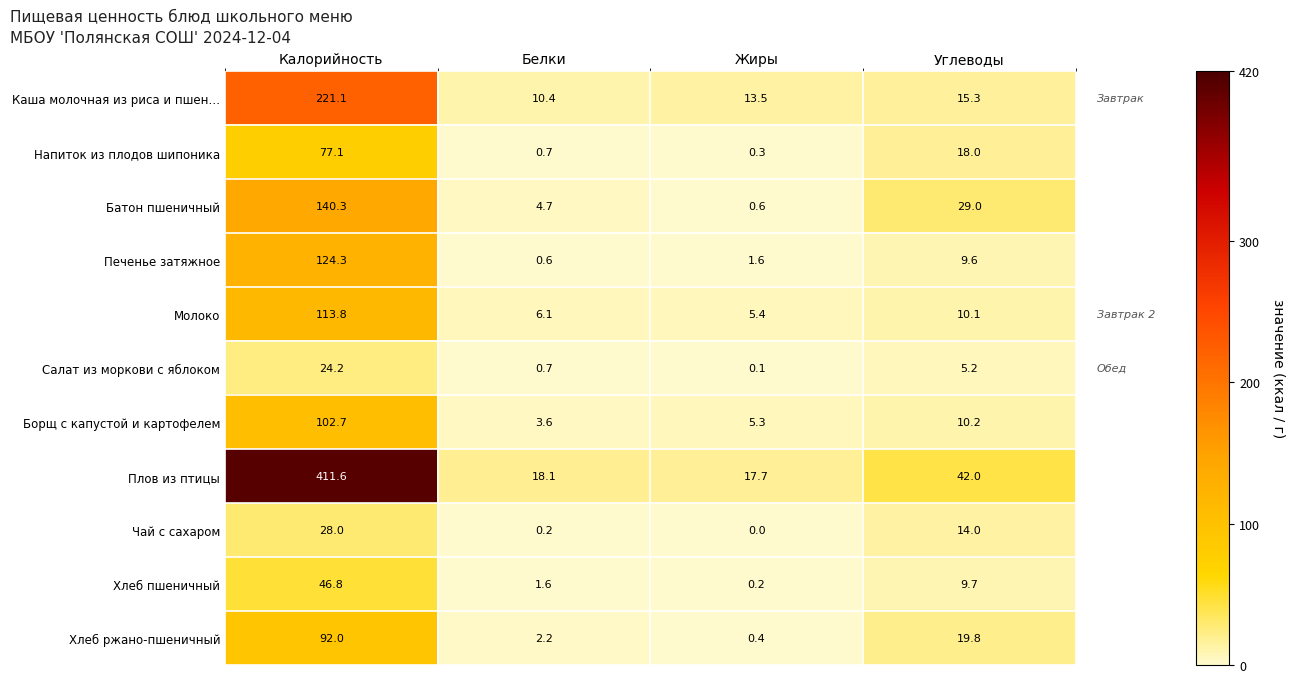

What is the greatest value displayed?

411.6